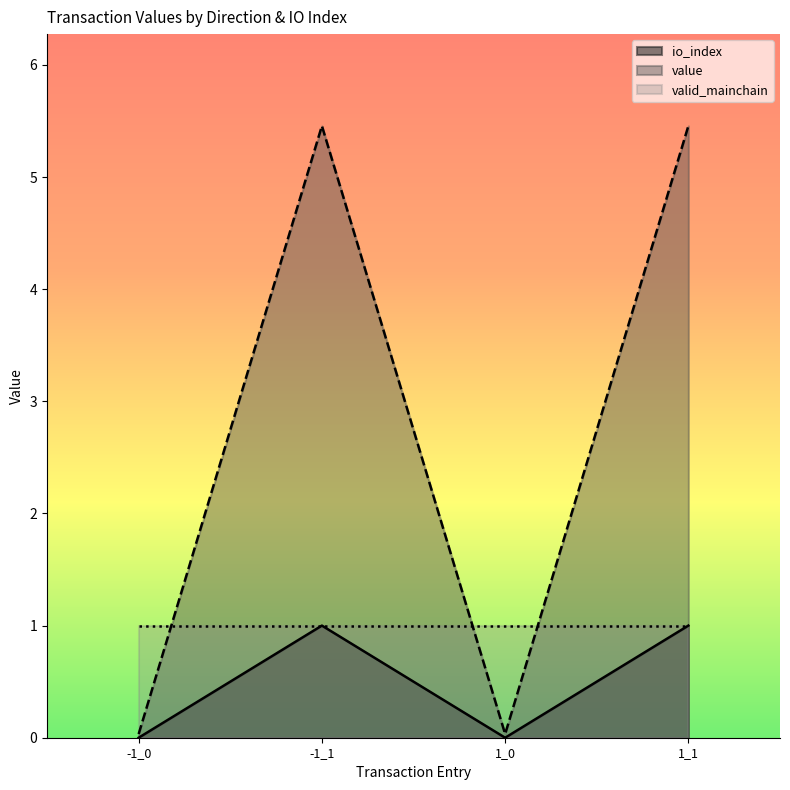

What is the average value of the io_index series?

0.5